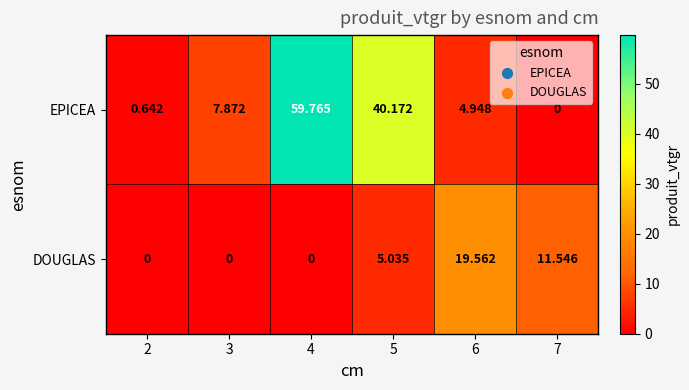

List the series in order of their overall mean, lowest first.

DOUGLAS, EPICEA